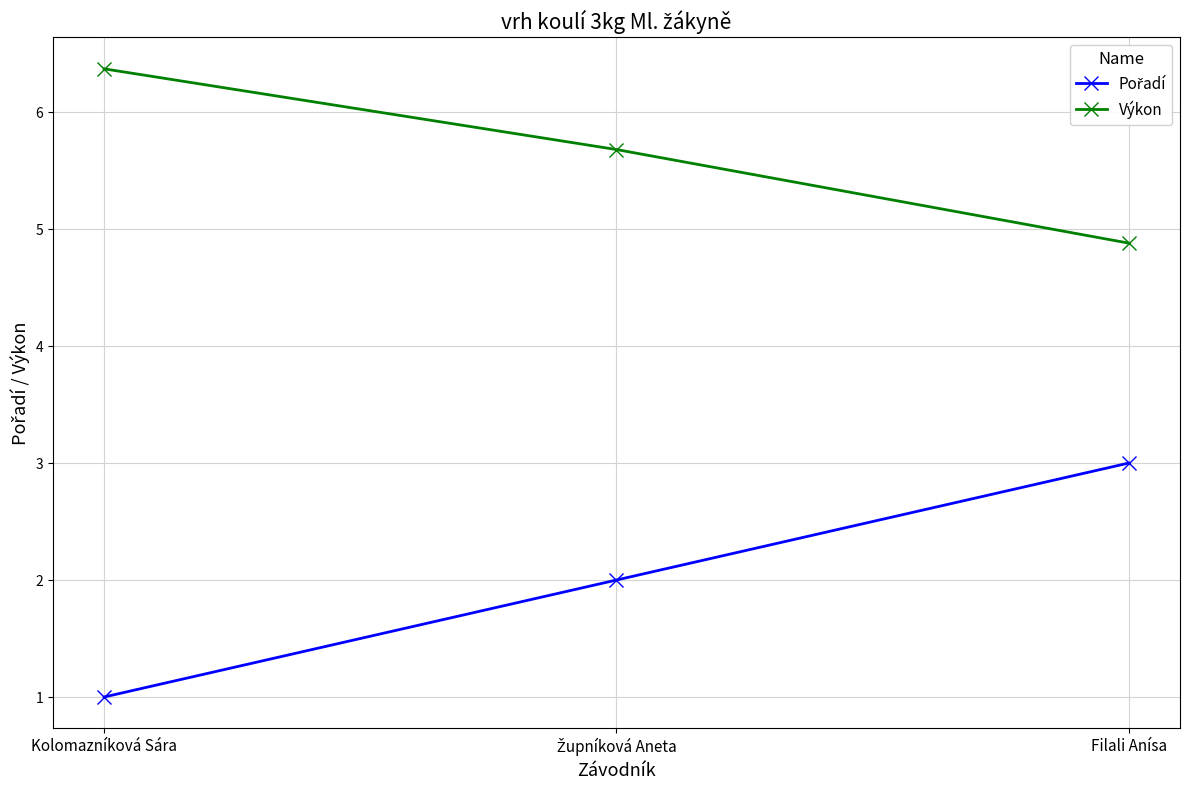

How many data points in Výkon are above 5?

2